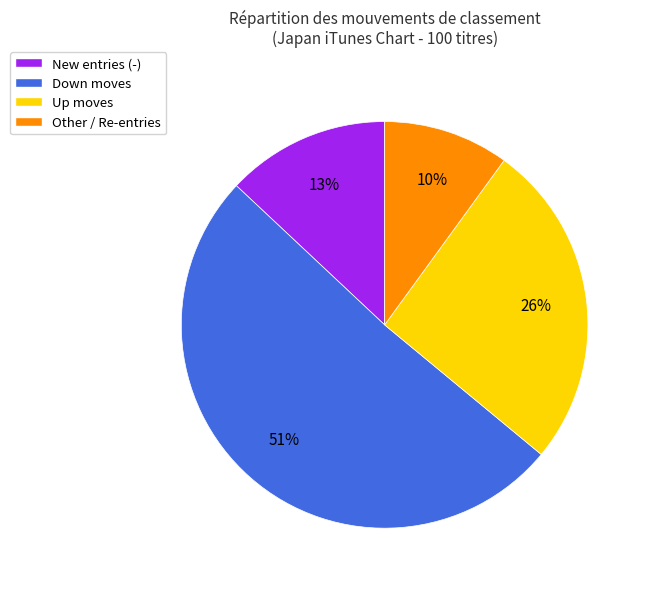

To the nearest percent, what percentage of the pie is Other / Re-entries?

10%